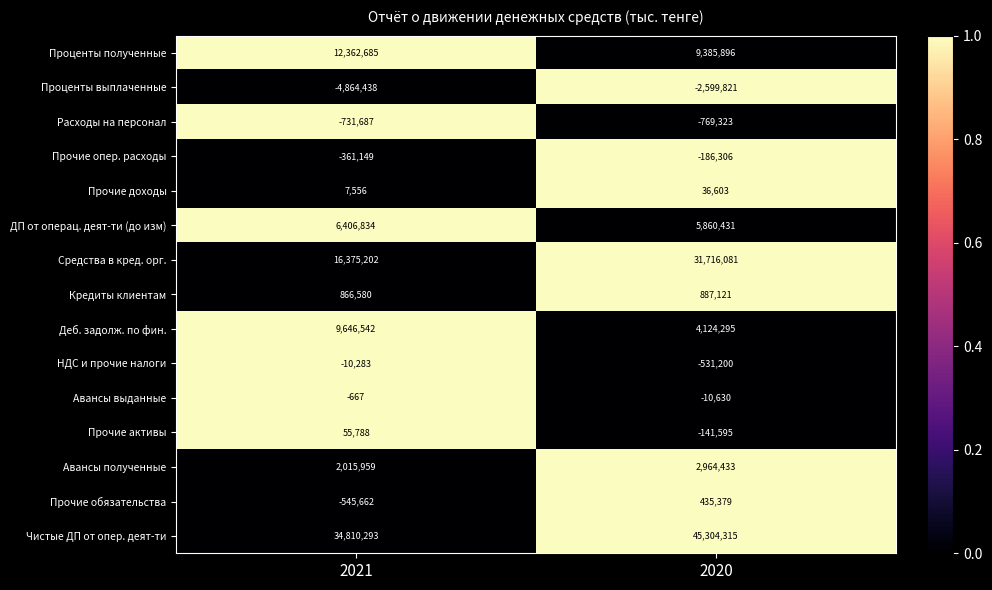

Reading left to right, what are all the values shown in this chart?

Проценты полученные: 2021=12362685	2020=9385896
Проценты выплаченные: 2021=-4864438	2020=-2599821
Расходы на персонал: 2021=-731687	2020=-769323
Прочие опер. расходы: 2021=-361149	2020=-186306
Прочие доходы: 2021=7556	2020=36603
ДП от операц. деят-ти (до изм): 2021=6406834	2020=5860431
Средства в кред. орг.: 2021=16375202	2020=31716081
Кредиты клиентам: 2021=866580	2020=887121
Деб. задолж. по фин.: 2021=9646542	2020=4124295
НДС и прочие налоги: 2021=-10283	2020=-531200
Авансы выданные: 2021=-667	2020=-10630
Прочие активы: 2021=55788	2020=-141595
Авансы полученные: 2021=2015959	2020=2964433
Прочие обязательства: 2021=-545662	2020=435379
Чистые ДП от опер. деят-ти: 2021=34810293	2020=45304315